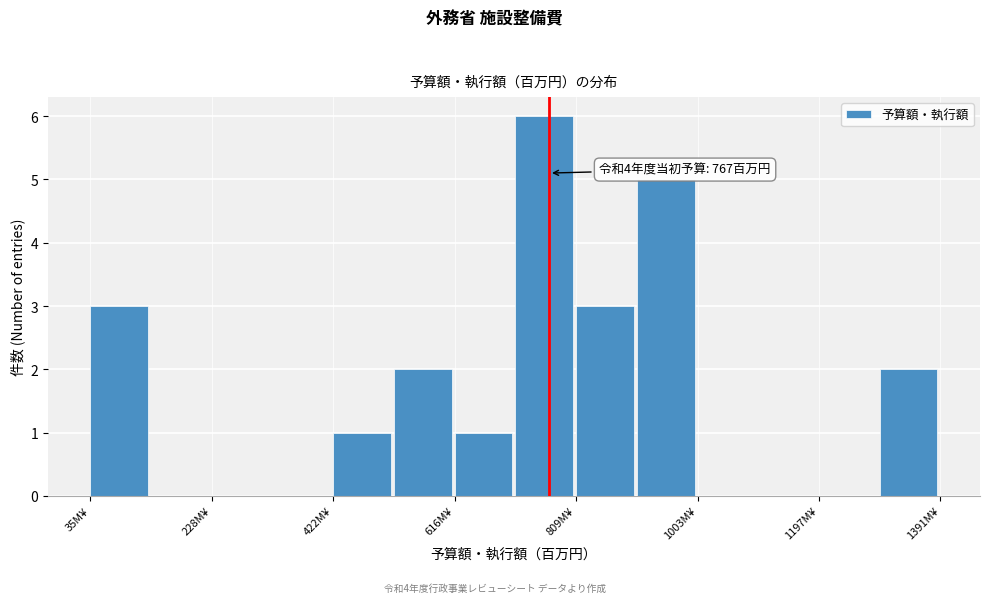

Which range on the x-axis has the tallest bar?

720 to 800